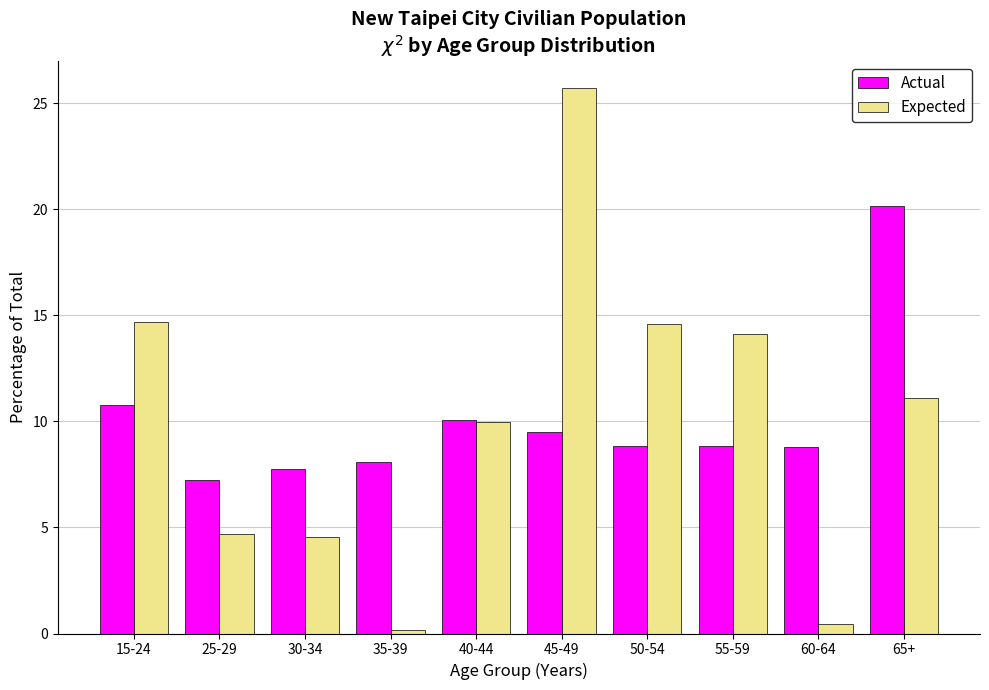

What is the sum of all Expected values?

100.0